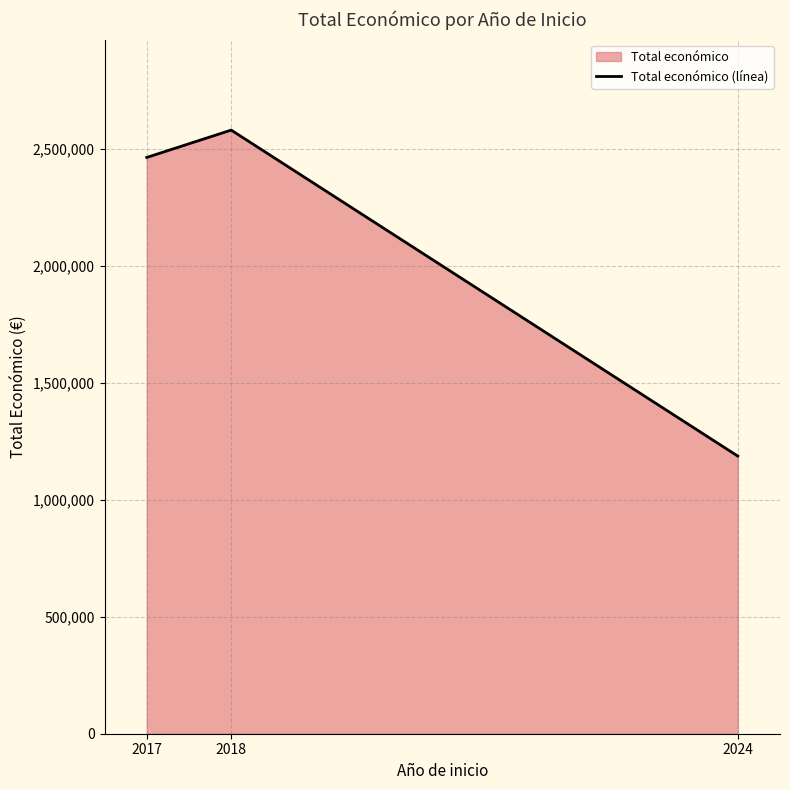

List the labels in order of value, largest first.

2018, 2017, 2024